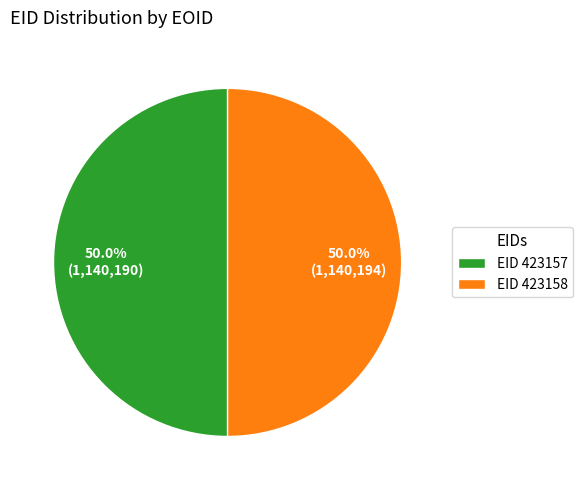

What portion of the pie excludes EID 423158?

50.0%